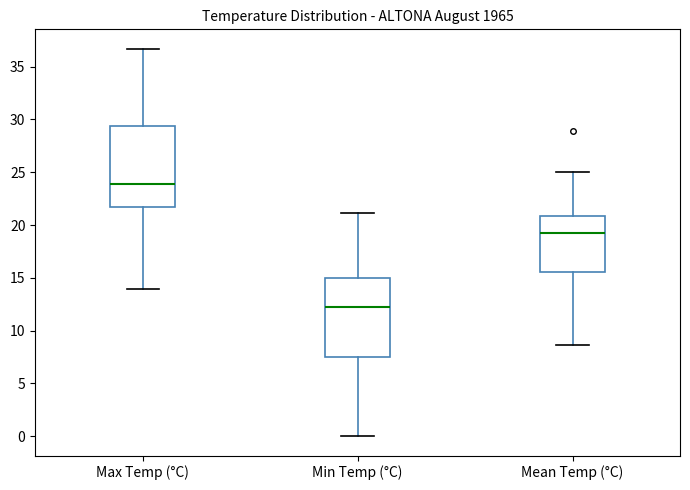

Reading left to right, transcribe this box plot: for each box, give where its median line is, the range the box spans, and where its two whiskers end, as read against the y-axis. The values are not printed on the chart, so give them approximately, as read against the axis.

Max Temp (°C): median 24.0, box 21.5 to 29.5, whiskers 14.0 to 36.5
Min Temp (°C): median 12.0, box 7.5 to 15.0, whiskers 0.0 to 21.0
Mean Temp (°C): median 19.0, box 15.5 to 21.0, whiskers 8.5 to 25.0